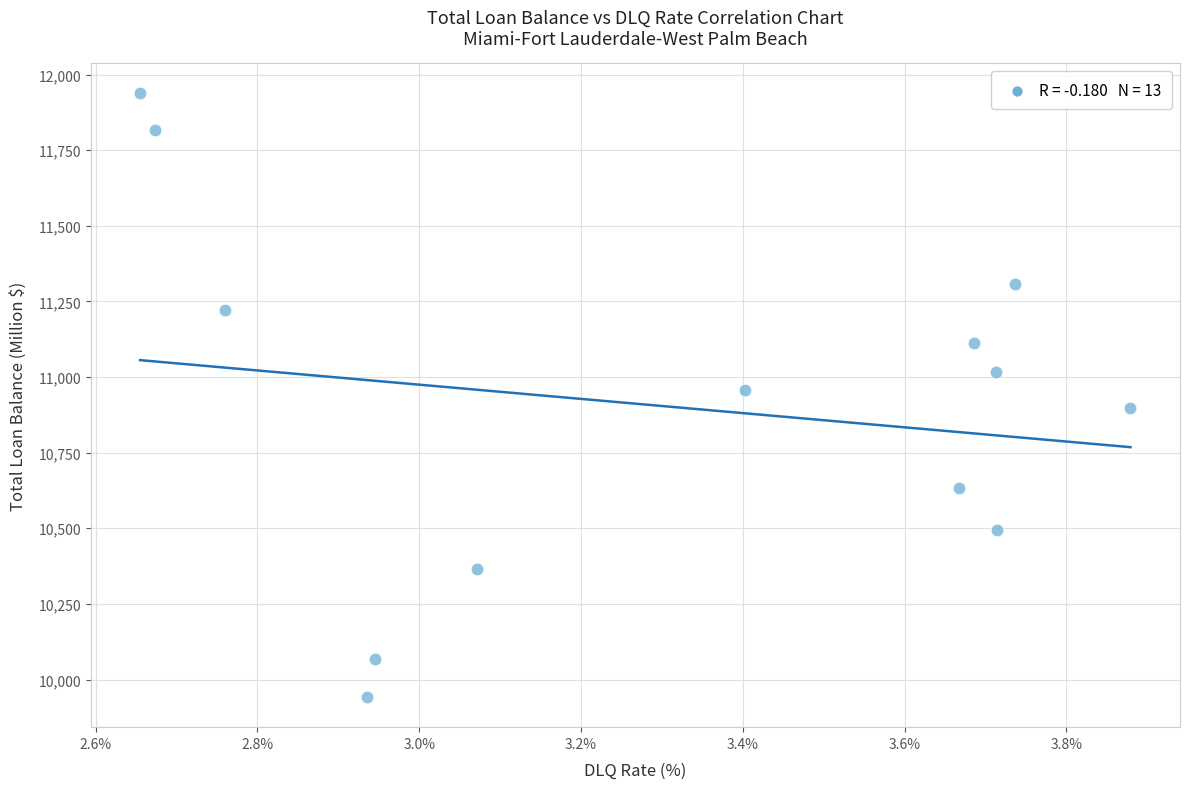

What is the range of Y values (max minus min)?

1995.2